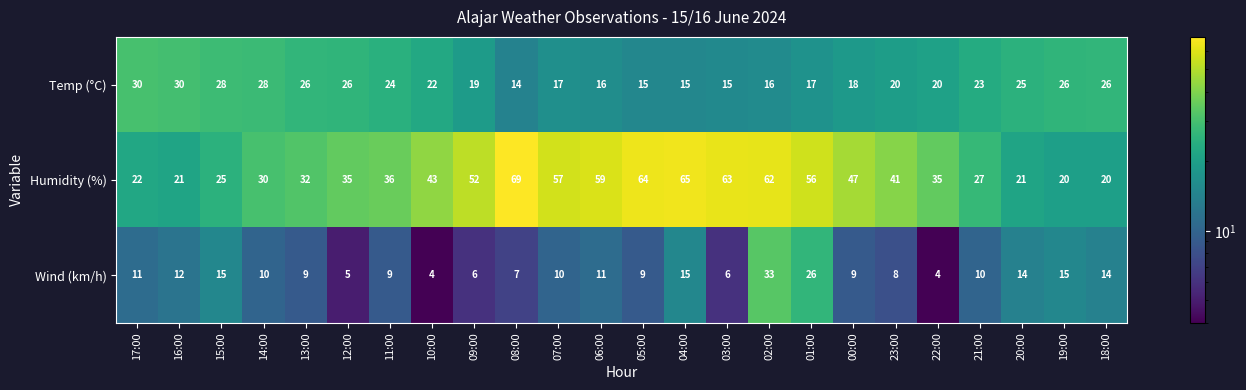

List the series in order of their overall mean, highest first.

Humidity (%), Temp (°C), Wind (km/h)